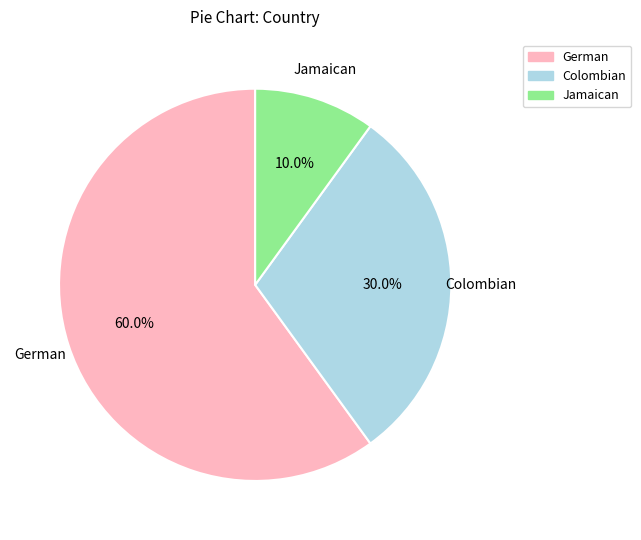

The Colombian slice represents 37% of the pie. True or false?

False